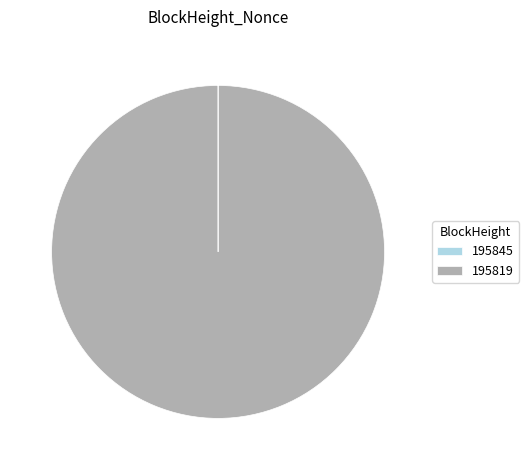

What is the majority slice?

195819